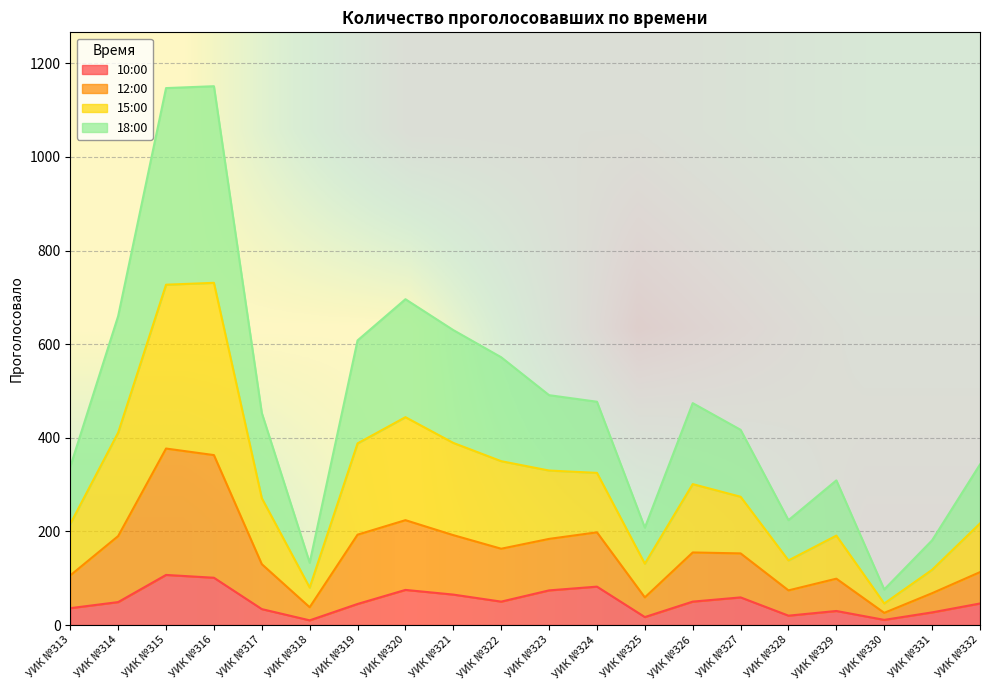

Is it true that 10:00 equals 34 at УИК №317?

True